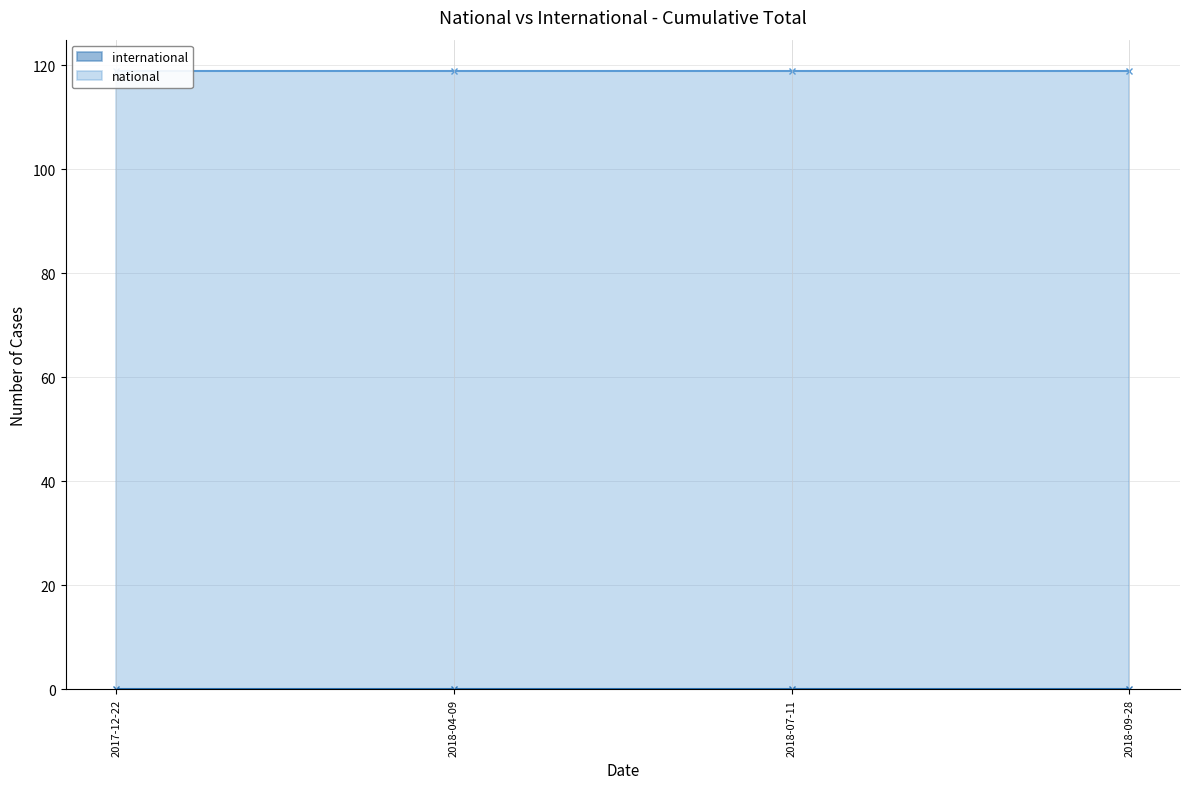

True or false: national and international intersect in this chart.

False